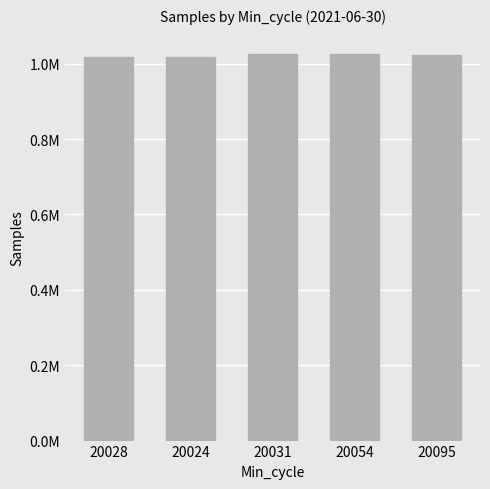

What is the greatest value displayed?

1025753